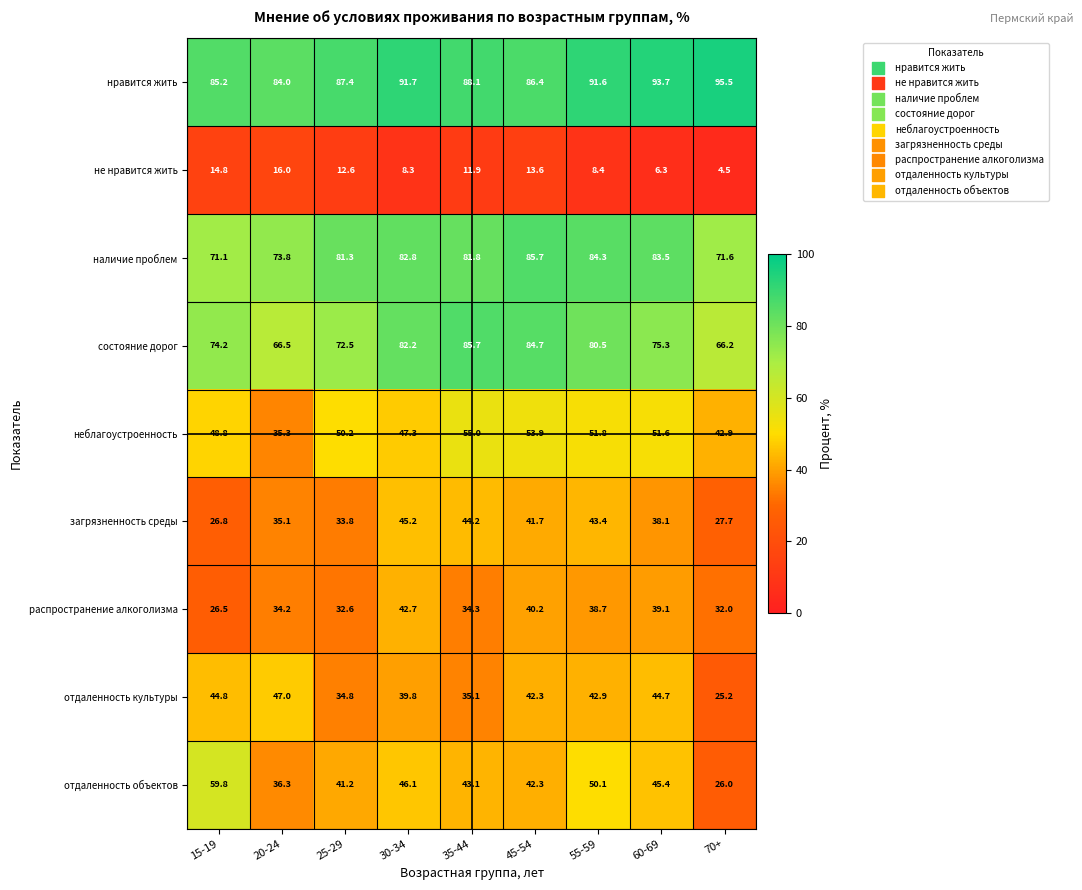

How many values in the не нравится жить series exceed 11?

5